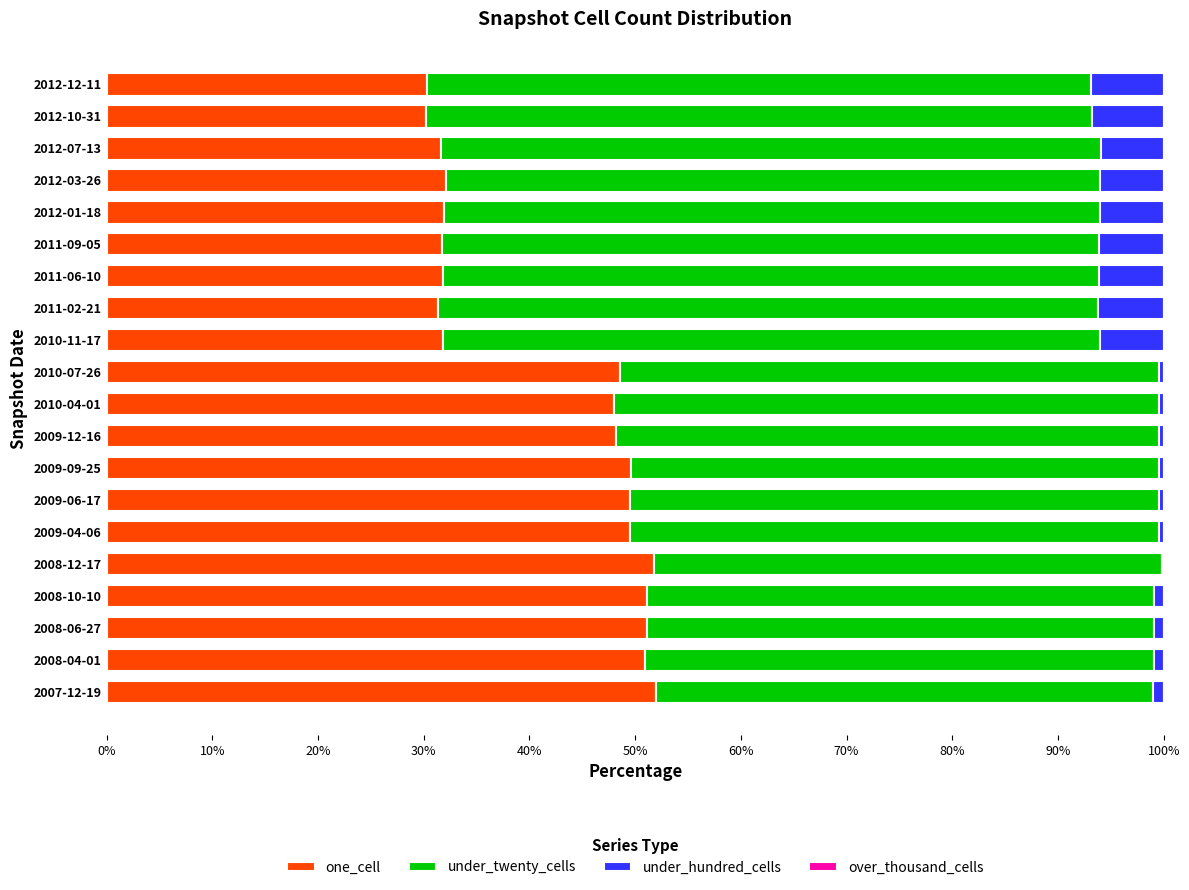

The value of one_cell at 2008-12-17 is 51.8. True or false?

True